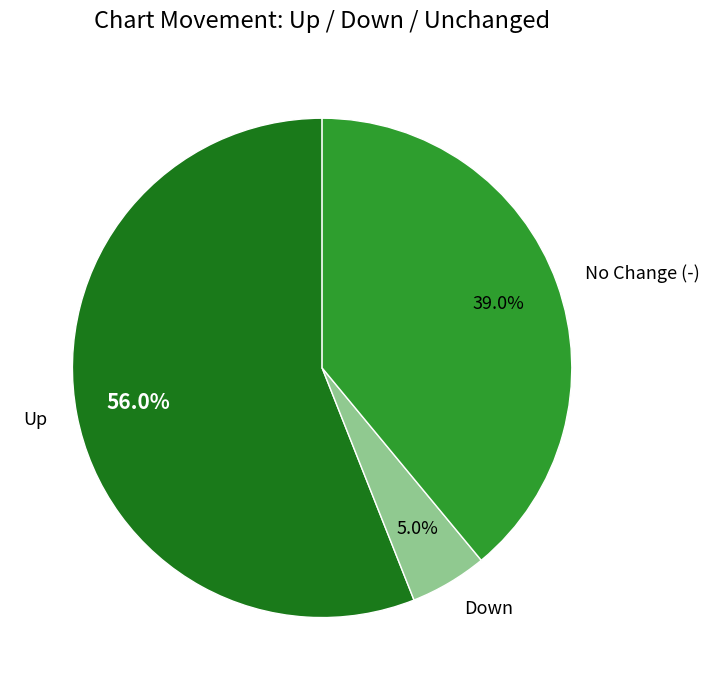

Combined, do No Change (-) and Down account for over 50%?

No